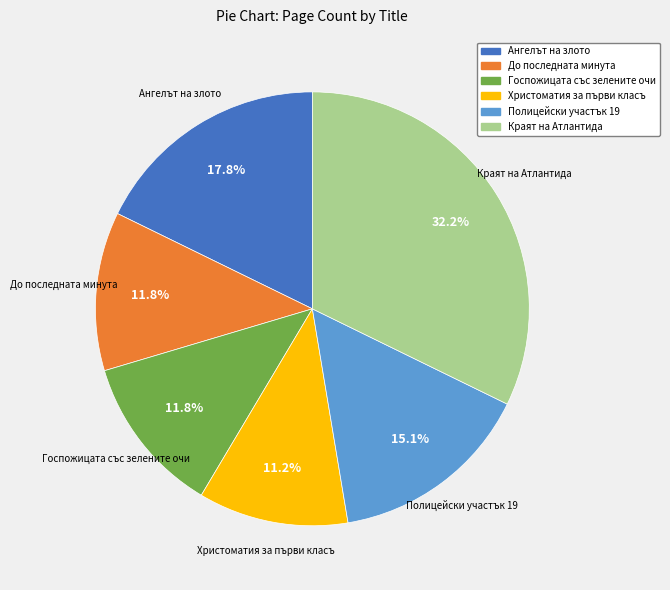

The До последната минута slice represents 12% of the pie. True or false?

True